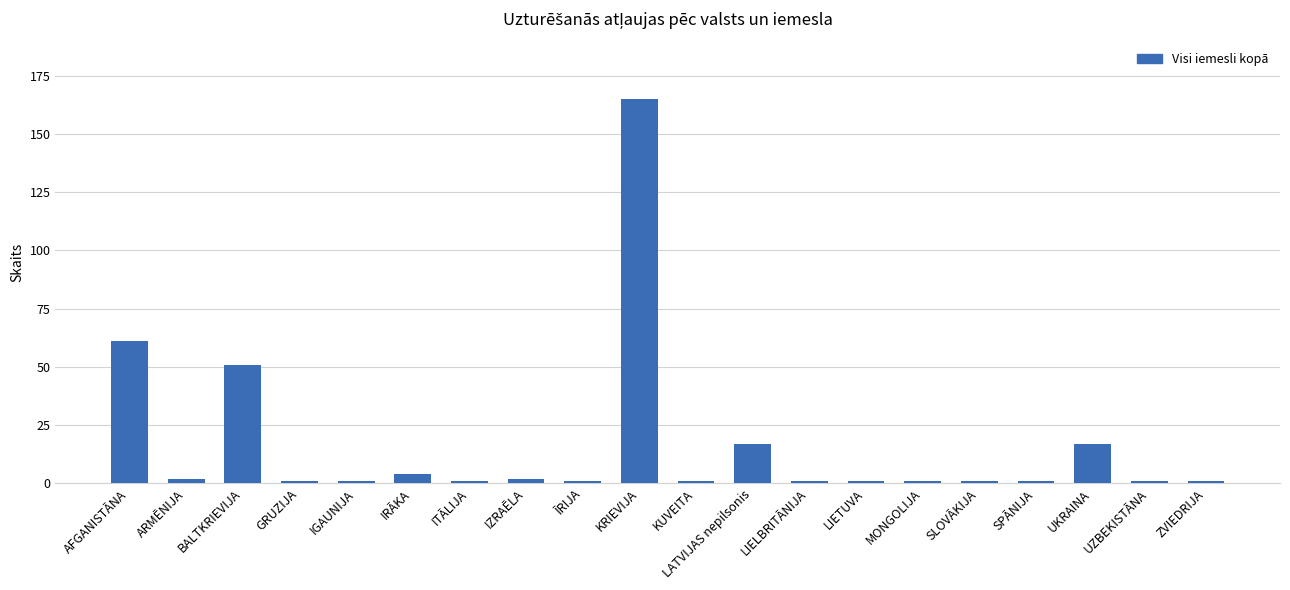

What is the difference between the maximum and minimum values?

164